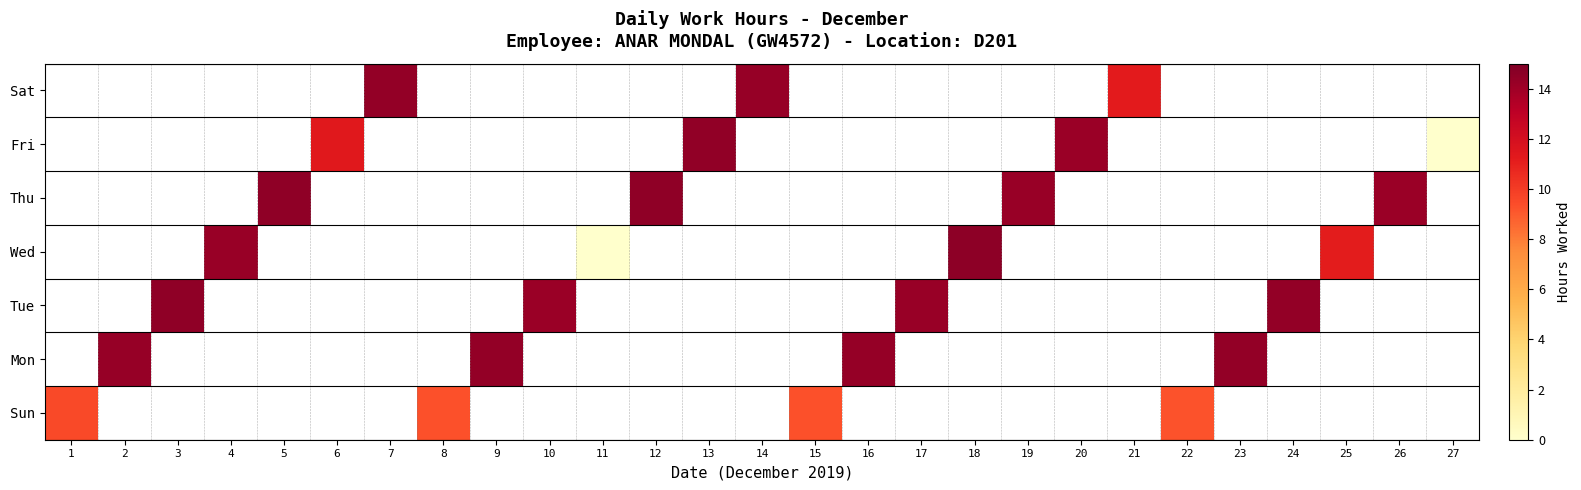

Which label corresponds to the smallest value in the chart?

11